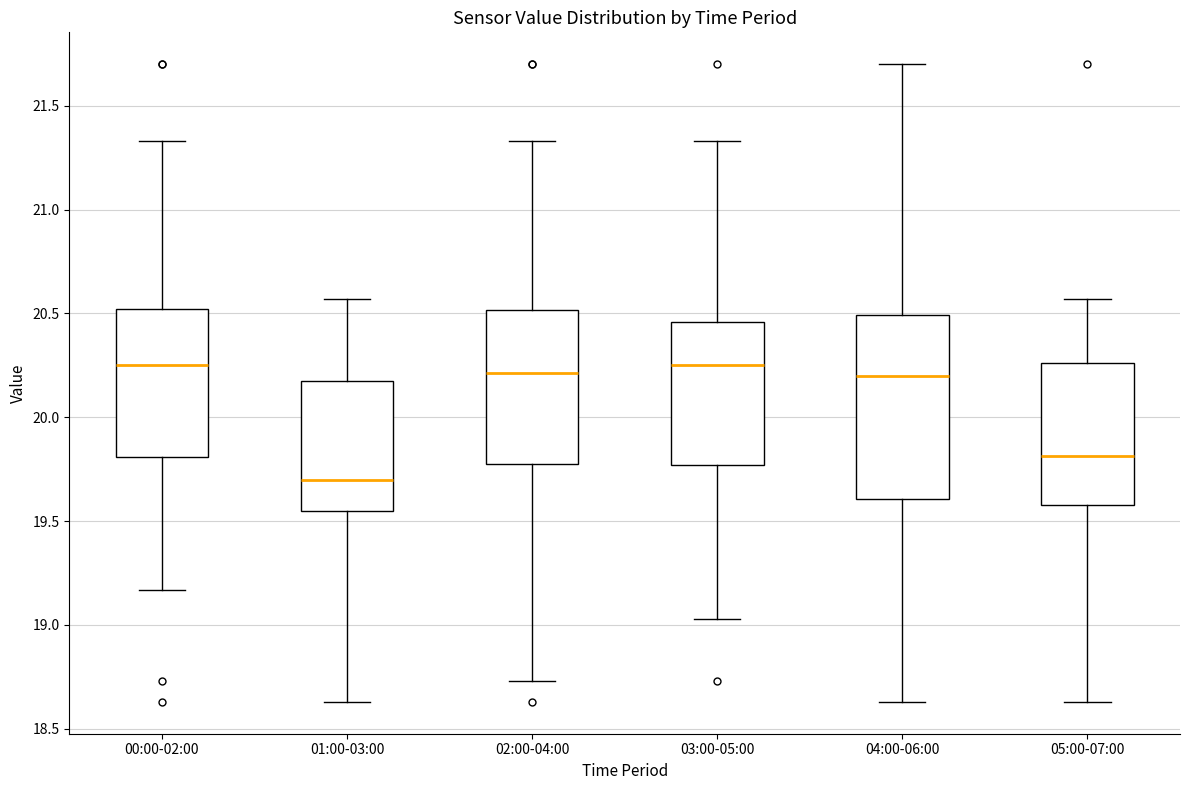

Where does the median line of the box for 00:00-02:00 sit on the y-axis? The values are not printed on the chart, so give them approximately, as read against the axis.

20.25